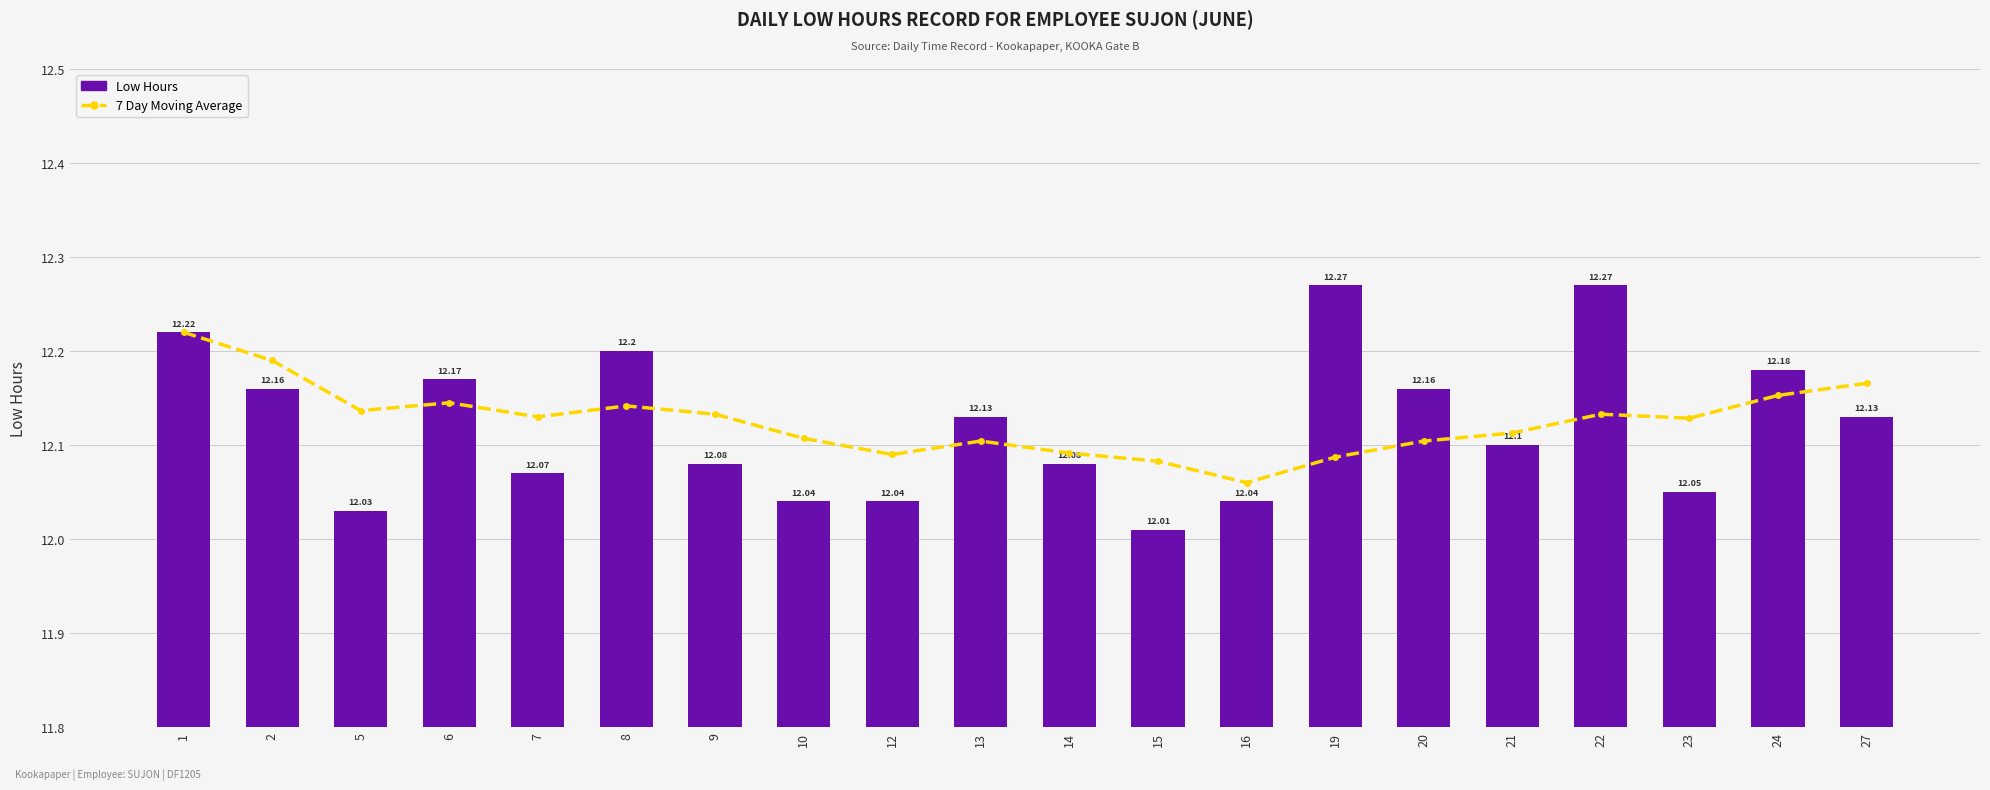

Which has a higher value, 21 or 15?

21